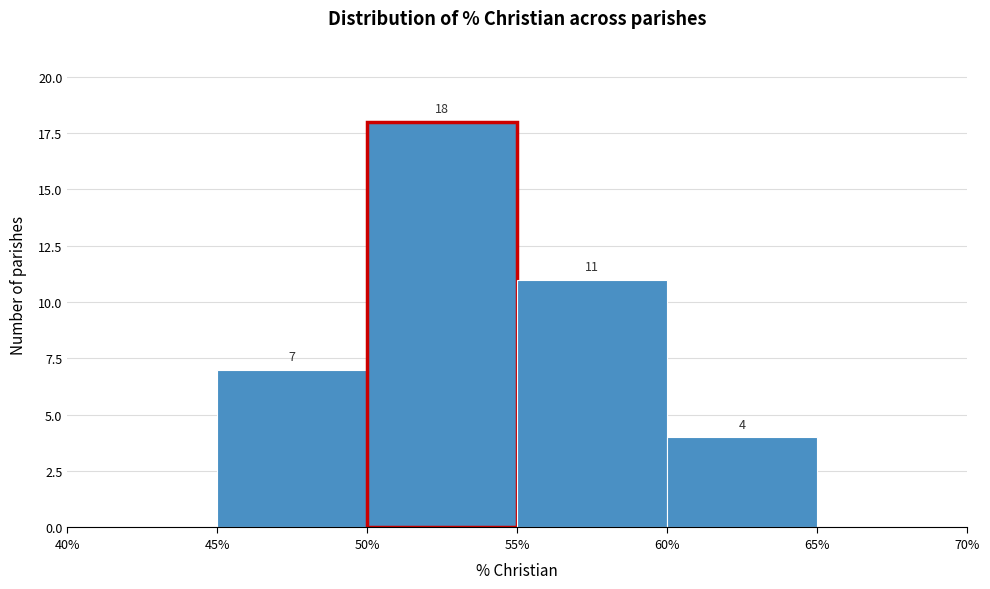

Which range on the x-axis has the tallest bar?

50% to 55%